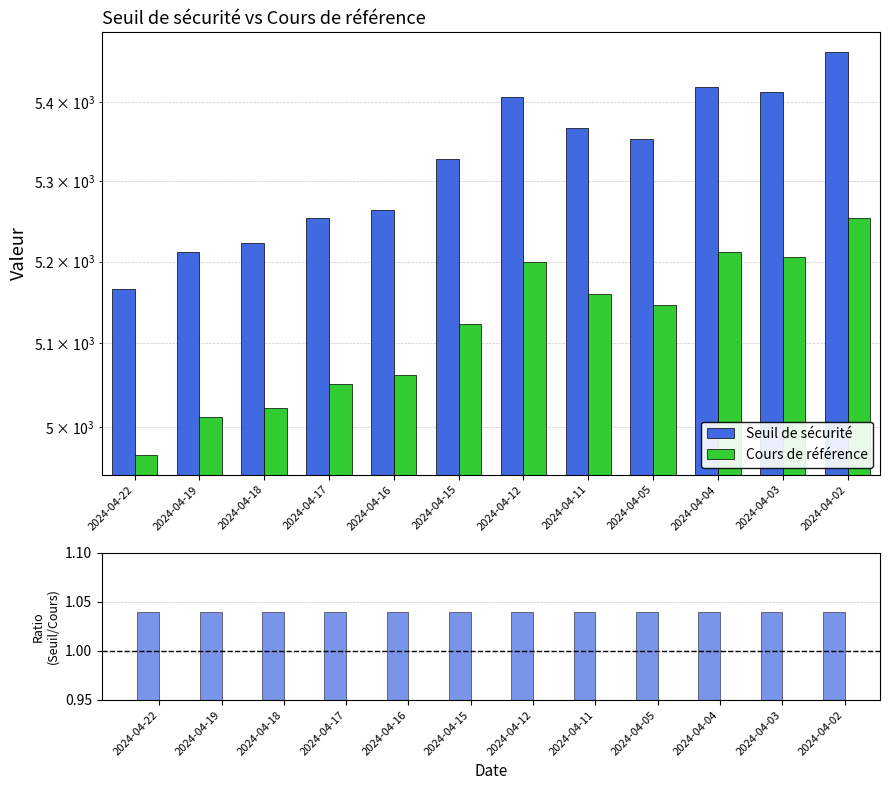

Rank the series at 2024-04-18 from highest to lowest value.

Seuil de sécurité, Cours de référence, Ratio (Seuil/Cours)